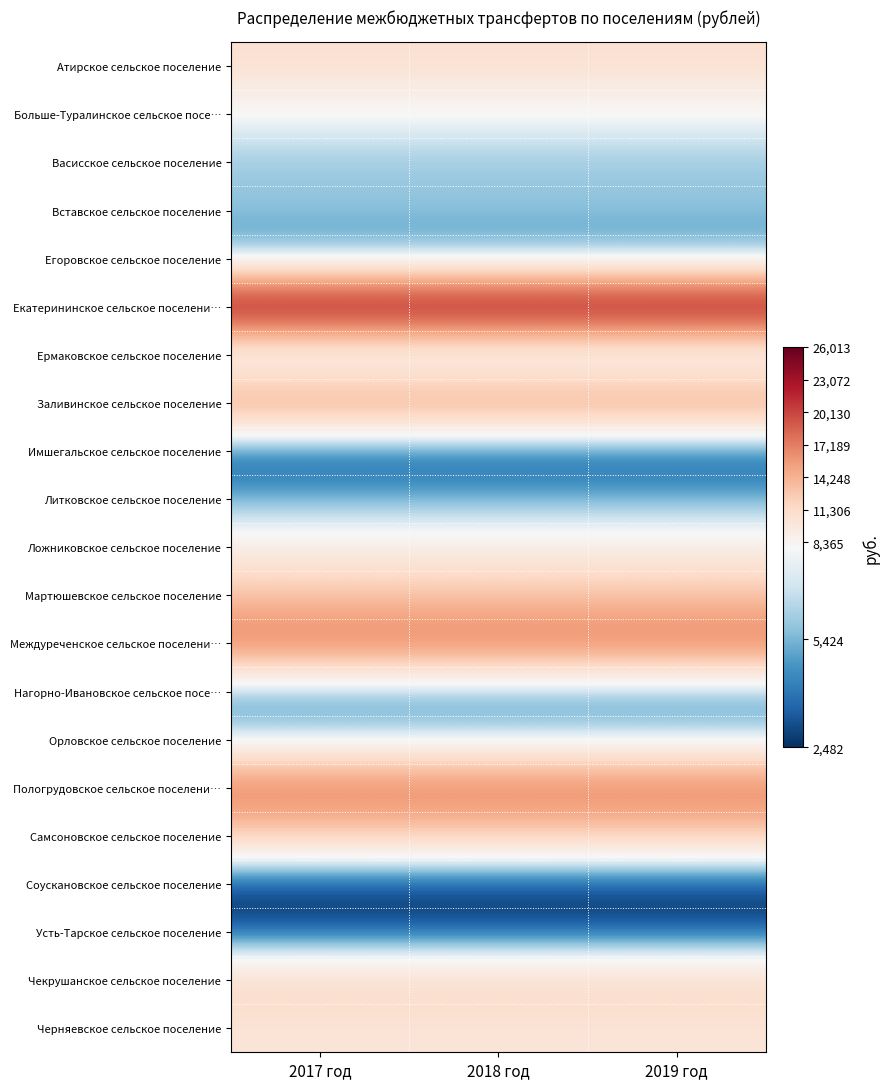

Which series has the largest total across all categories?

Екатерининское сельское поселени…